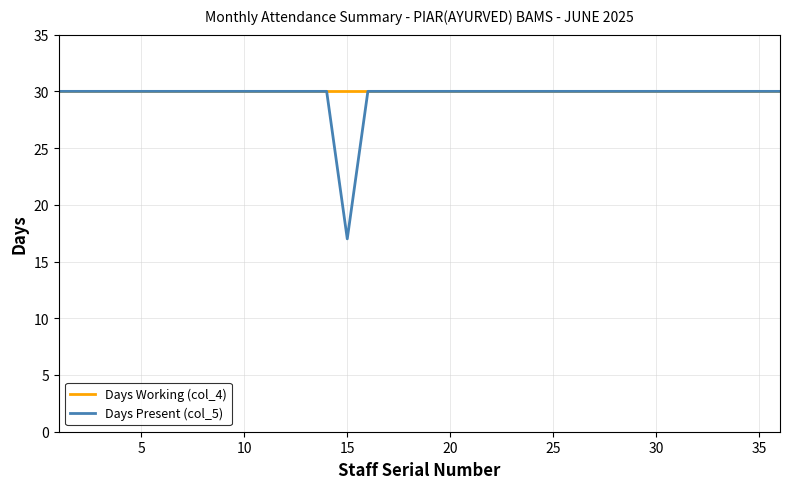

Which series has the widest spread of values?

Days Present (col_5)